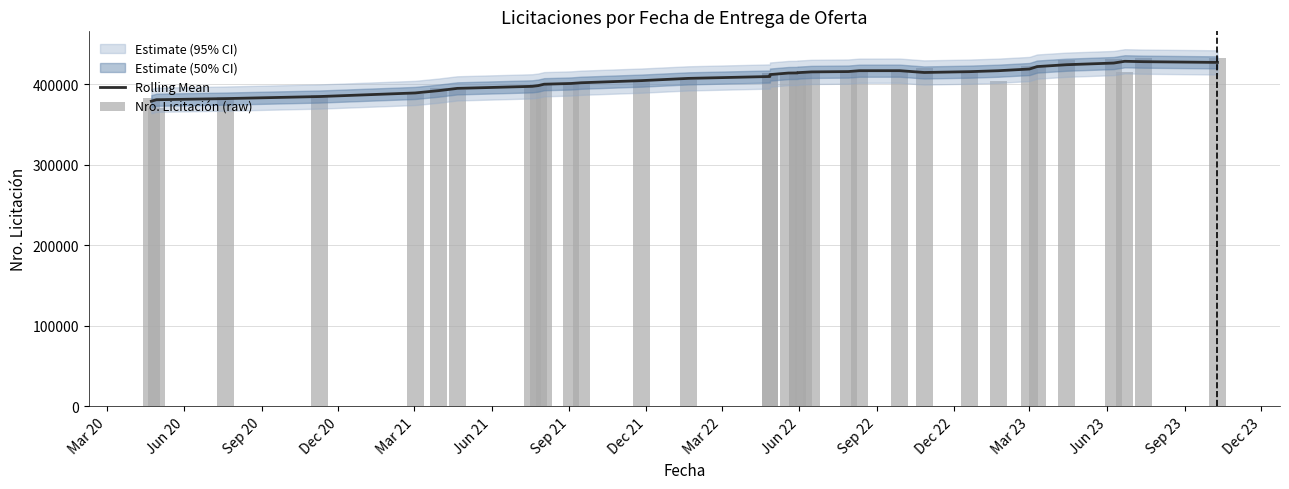

What is the sum of all Nro. Licitación (raw) values?

13874835.0